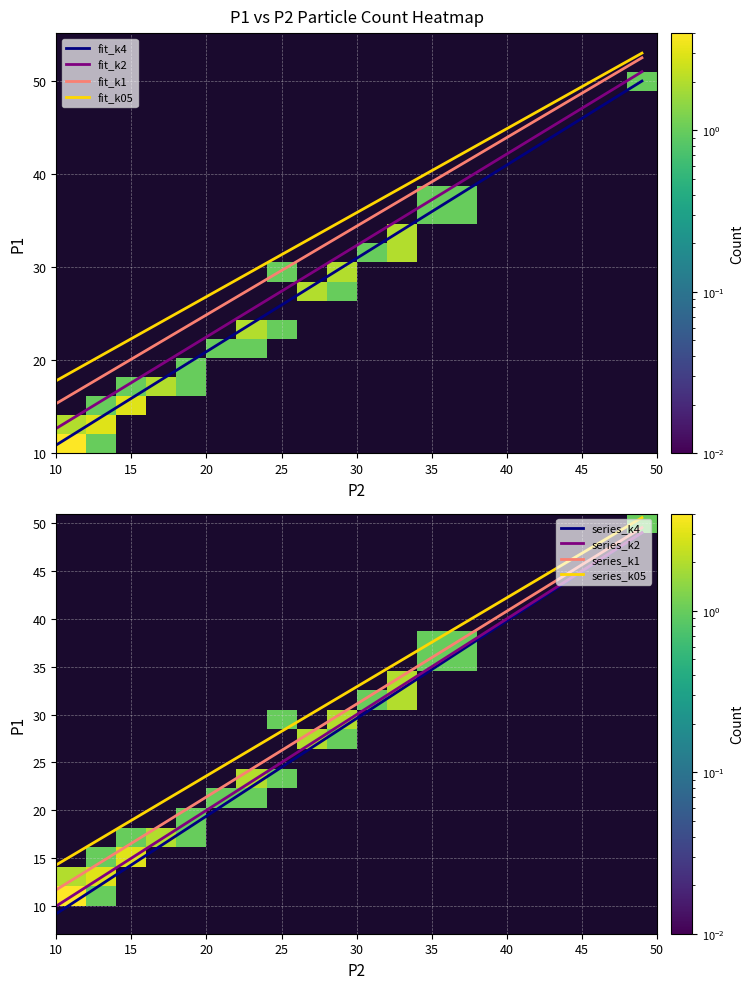

What is the sum of the 1 values at 6 and 38?

60